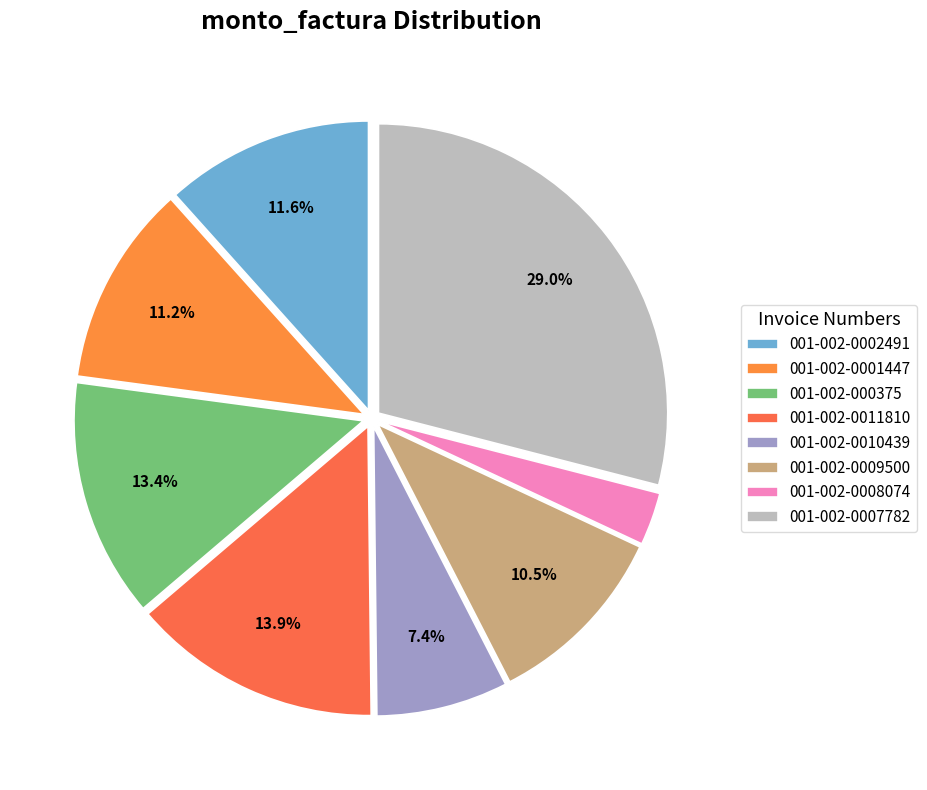

Between 001-002-000375 and 001-002-0009500, which is larger?

001-002-000375